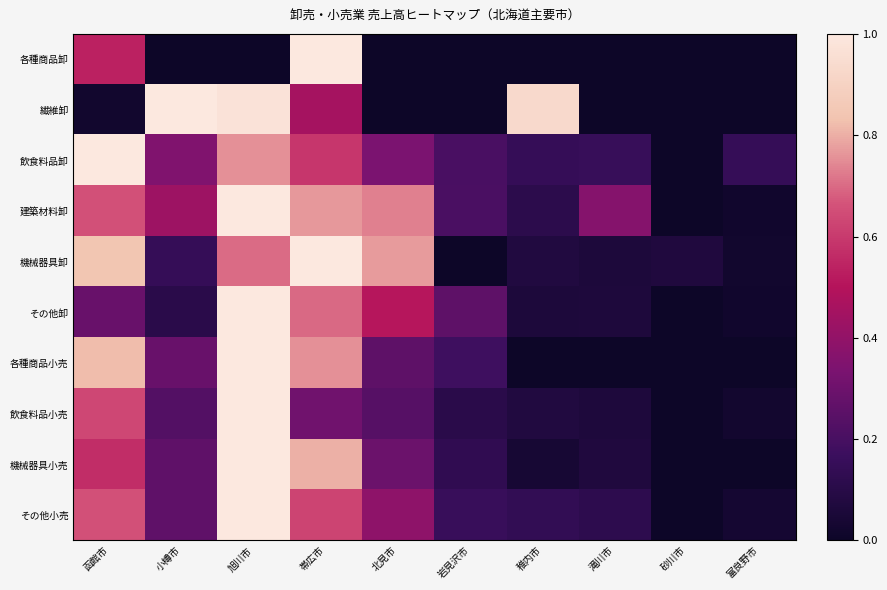

At 砂川市, list the series in order from smallest to largest.

各種商品卸, 繊維卸, 飲食料品卸, 建築材料卸, その他卸, 各種商品小売, 飲食料品小売, その他小売, 機械器具小売, 機械器具卸